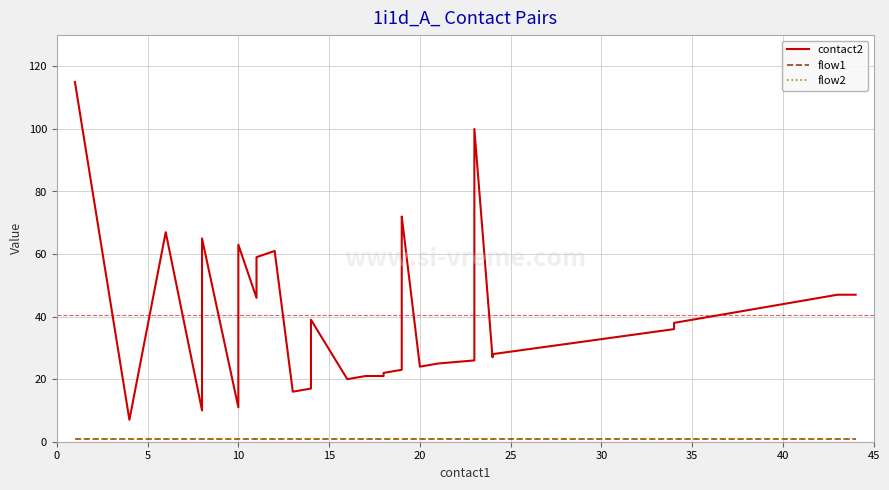

True or false: contact2 and flow2 cross at least once.

False